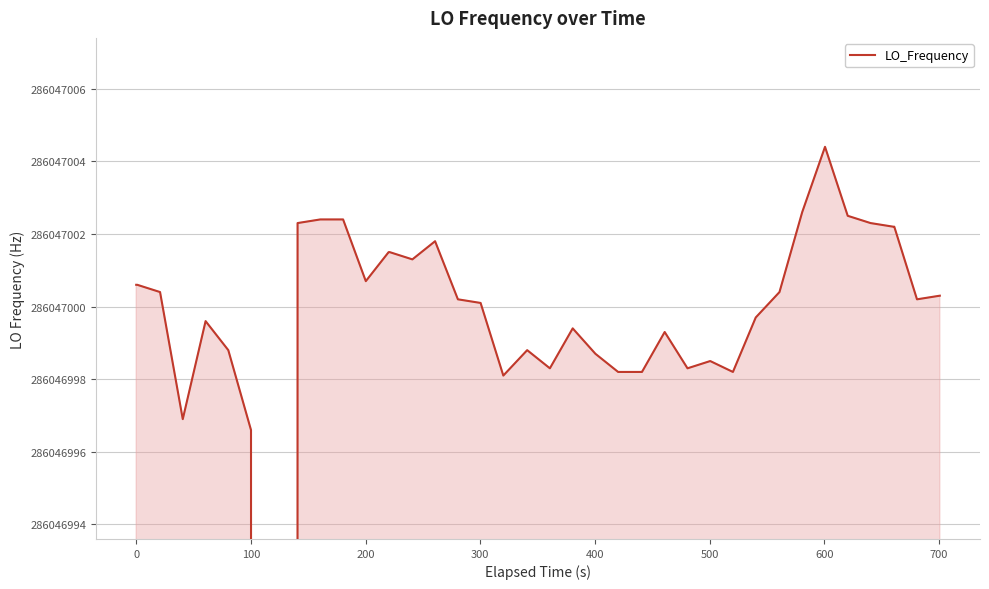

The value at 23 is 474275802.2. True or false?

False